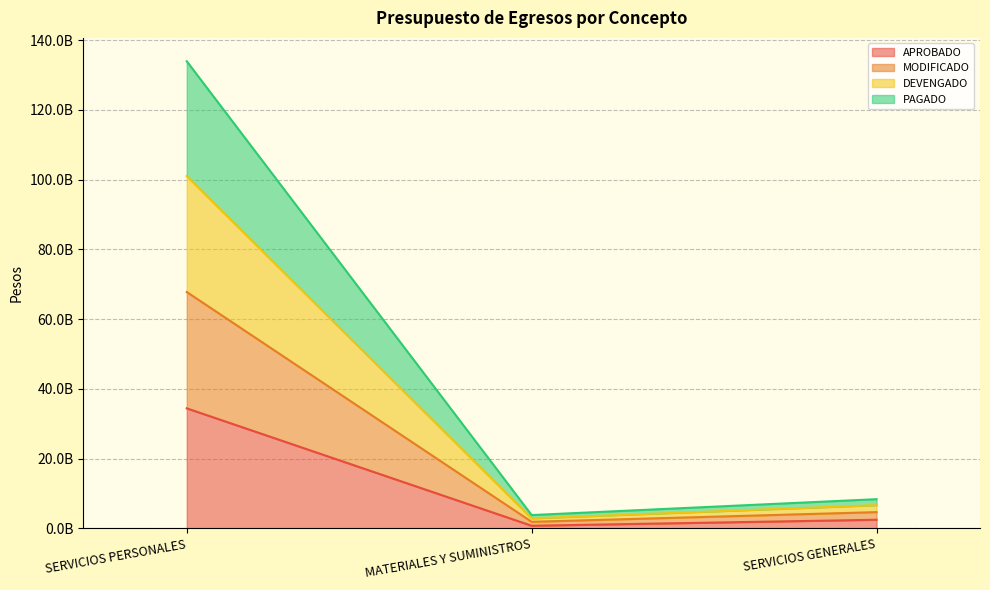

Where does the PAGADO series first go above 4656730834?

SERVICIOS PERSONALES